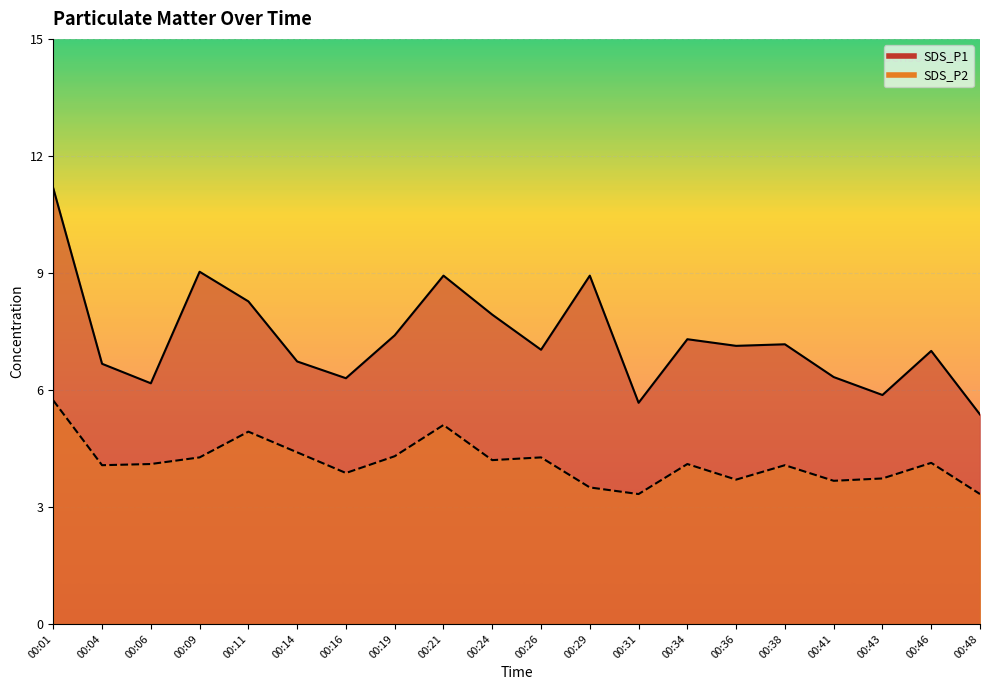

True or false: SDS_P1 and SDS_P2 cross at least once.

False